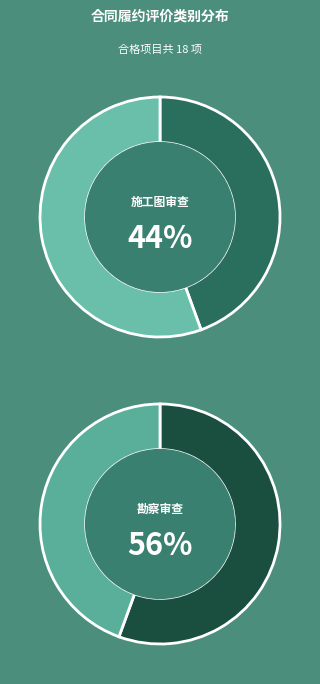

How many segments does this pie chart have?

2